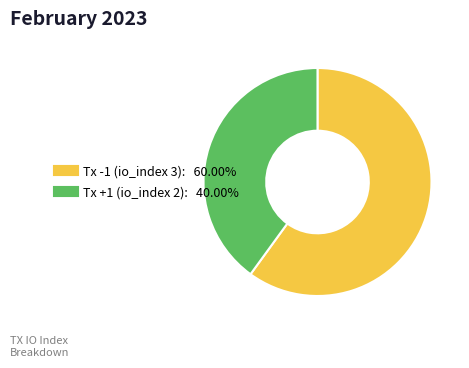

Combined, do Tx -1 (io_index 3) and Tx +1 (io_index 2) account for over 50%?

Yes